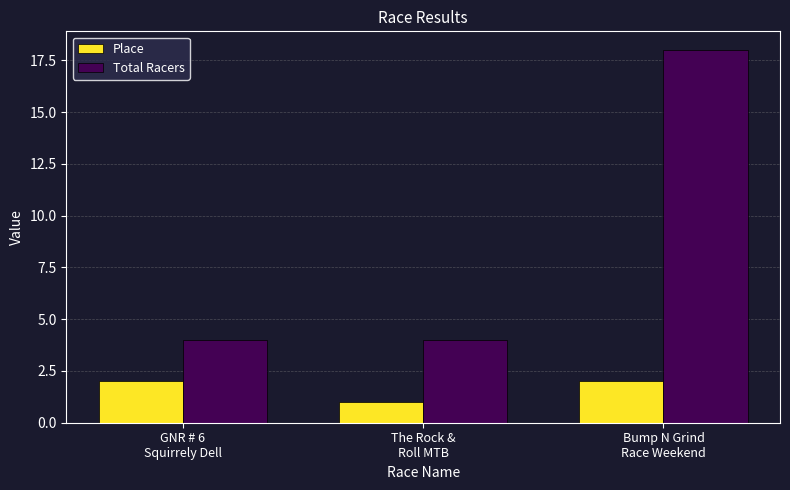

What is the label of the 2nd bar from the right?

The Rock &
Roll MTB